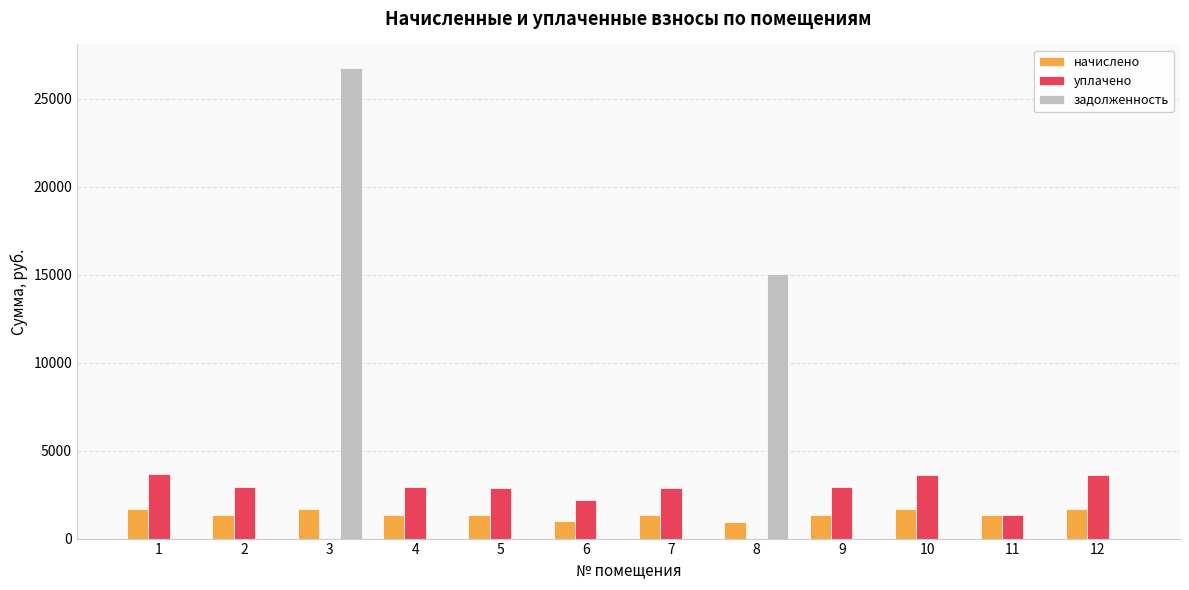

Which series has the largest range (max minus min)?

задолженность